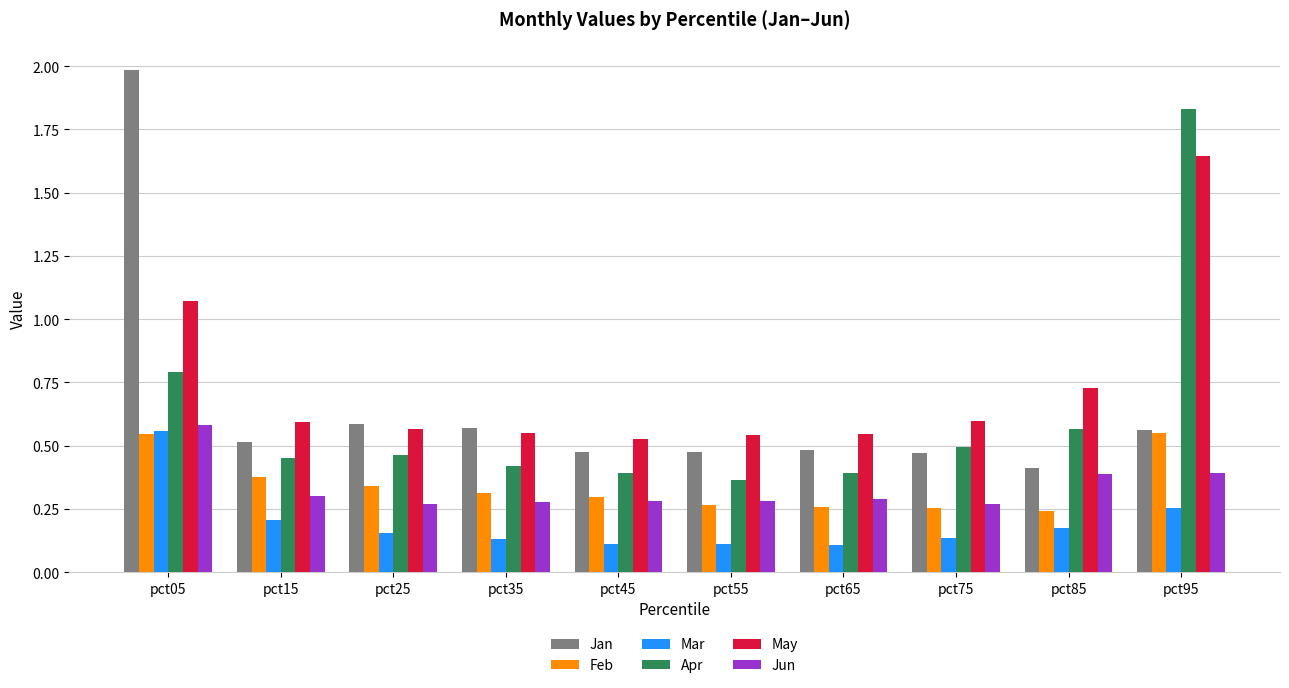

How many Feb values are between 0 and 1?

10